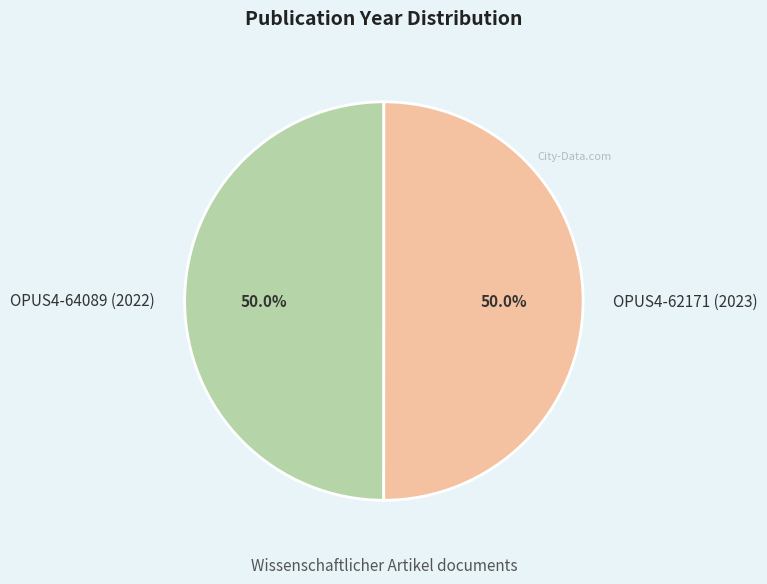

Do OPUS4-62171 (2023) and OPUS4-64089 (2022) together represent more than half of the pie?

Yes